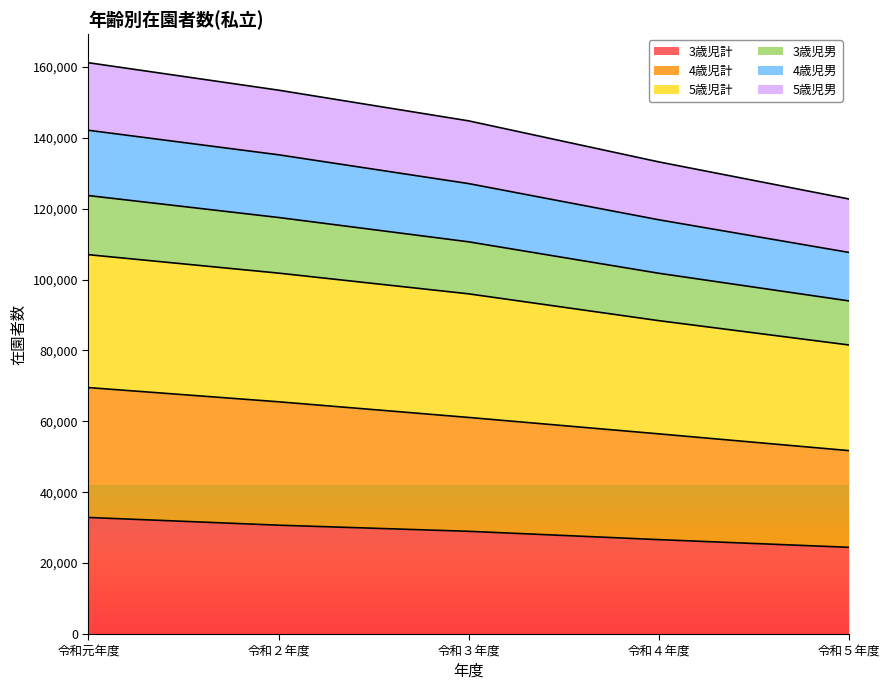

Which category has the highest value across all series?

令和元年度